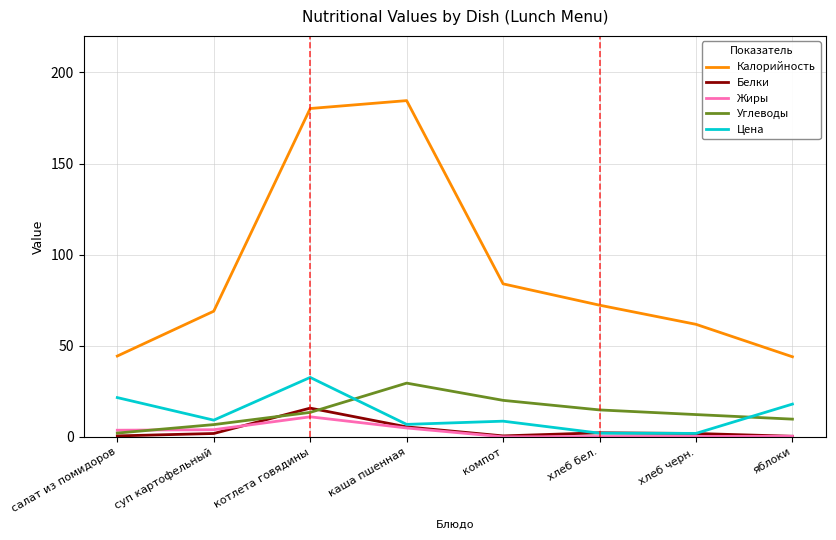

True or false: Калорийность has a value of 180.2 at котлета говядины.

True